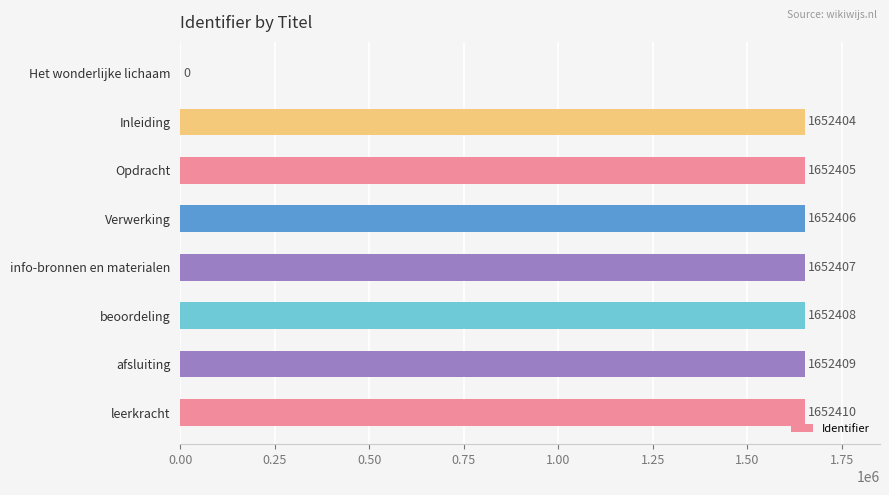

Which has a higher value, beoordeling or info-bronnen en materialen?

beoordeling